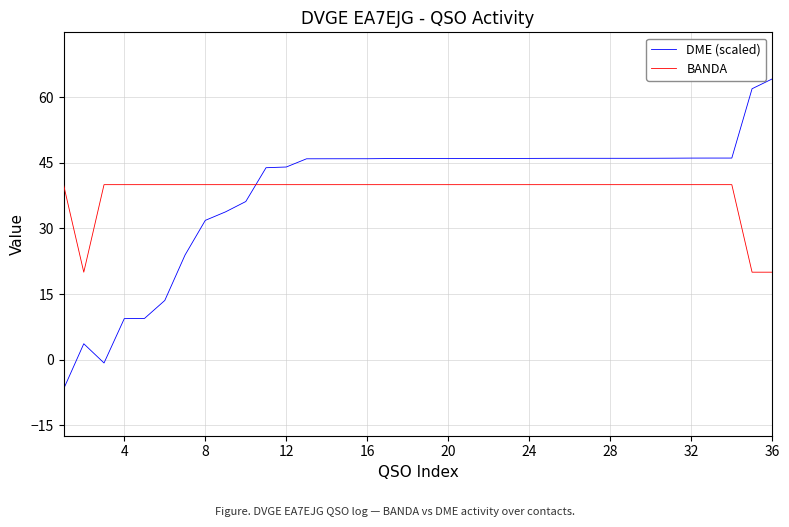

Which series has the largest range (max minus min)?

DME (scaled)